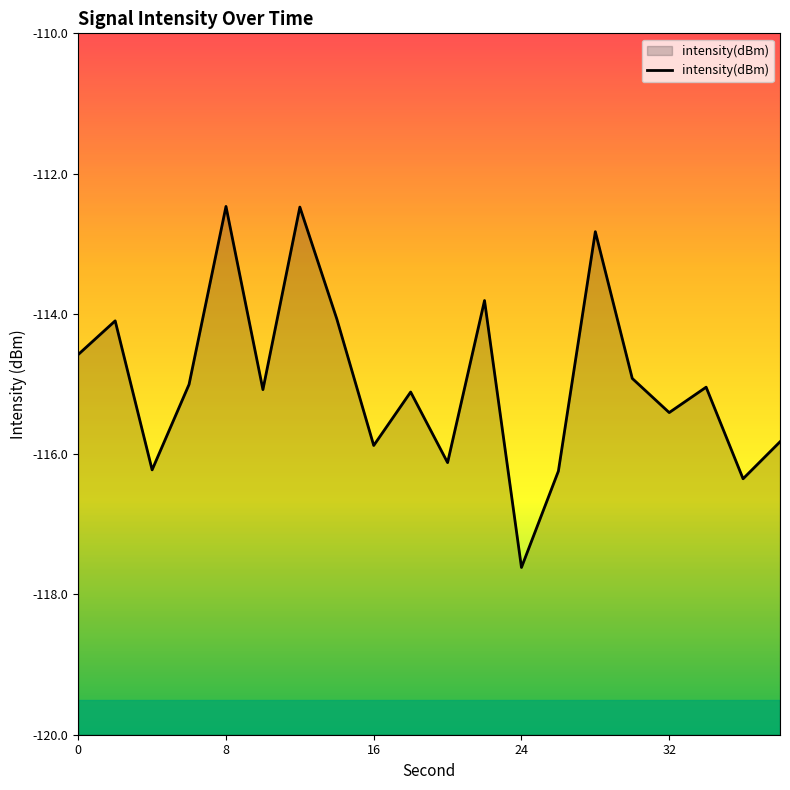

Is it true that the value at 8 is -112.5?

True